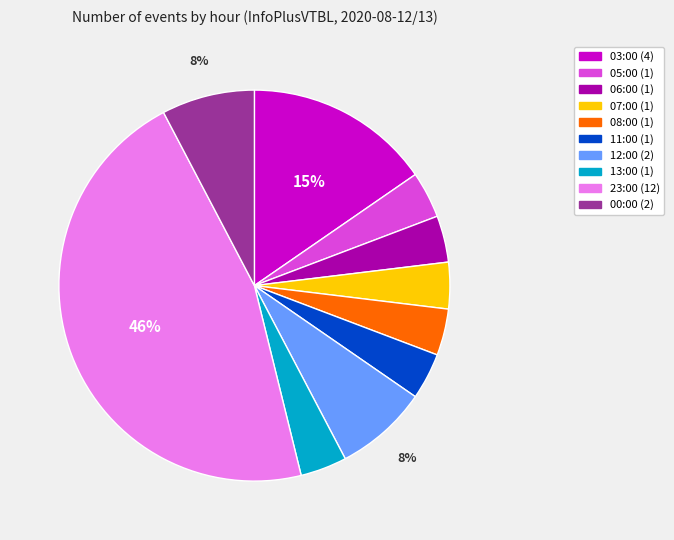

To the nearest percent, what is the combined percentage of 08:00 and 06:00?

8%